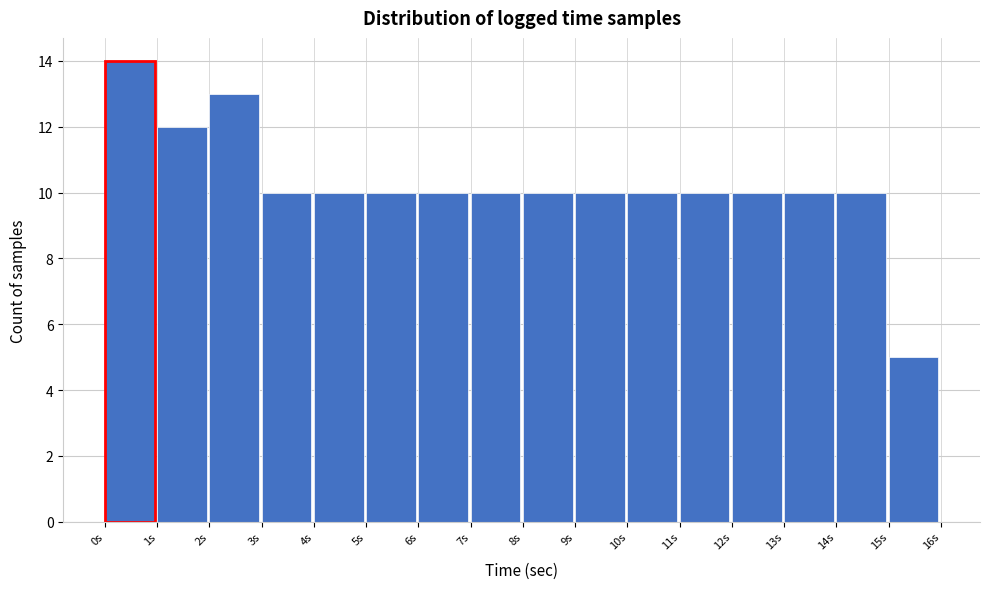

Reading left to right, list every bar in this chart as the range it spans on the x-axis followed by its height. The values are not printed on the chart, so give them approximately, as read against the axis.

0 to 1: 14
1 to 2: 12
2 to 3: 13
3 to 4: 10
4 to 5: 10
5 to 6: 10
6 to 7: 10
7 to 8: 10
8 to 9: 10
9 to 10: 10
10 to 11: 10
11 to 12: 10
12 to 13: 10
13 to 14: 10
14 to 15: 10
15 to 16: 5